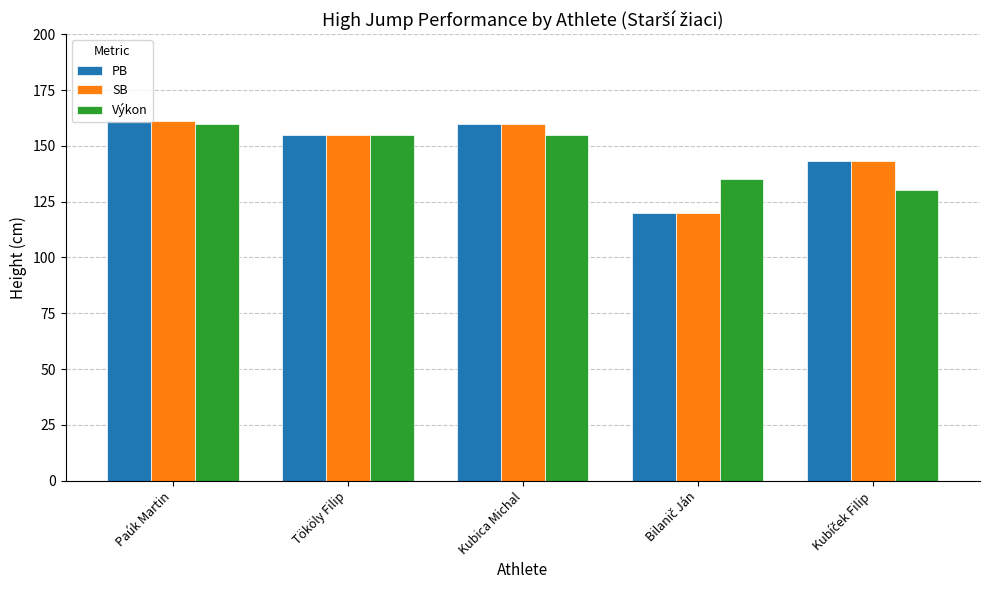

Reading left to right, what are all the values shown in this chart?

PB: 161	155	160	120	143
SB: 161	155	160	120	143
Výkon: 160	155	155	135	130